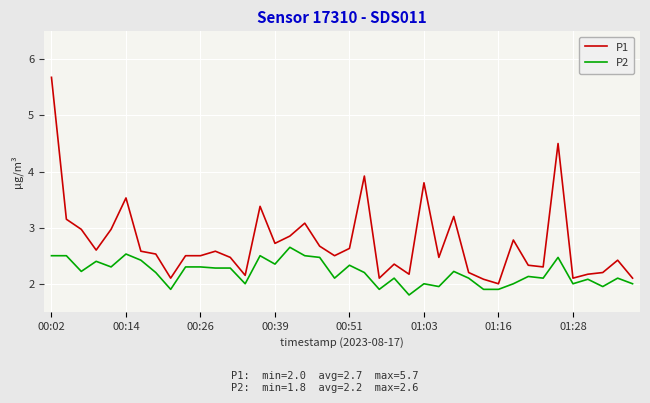

True or false: P1 and P2 intersect in this chart.

False